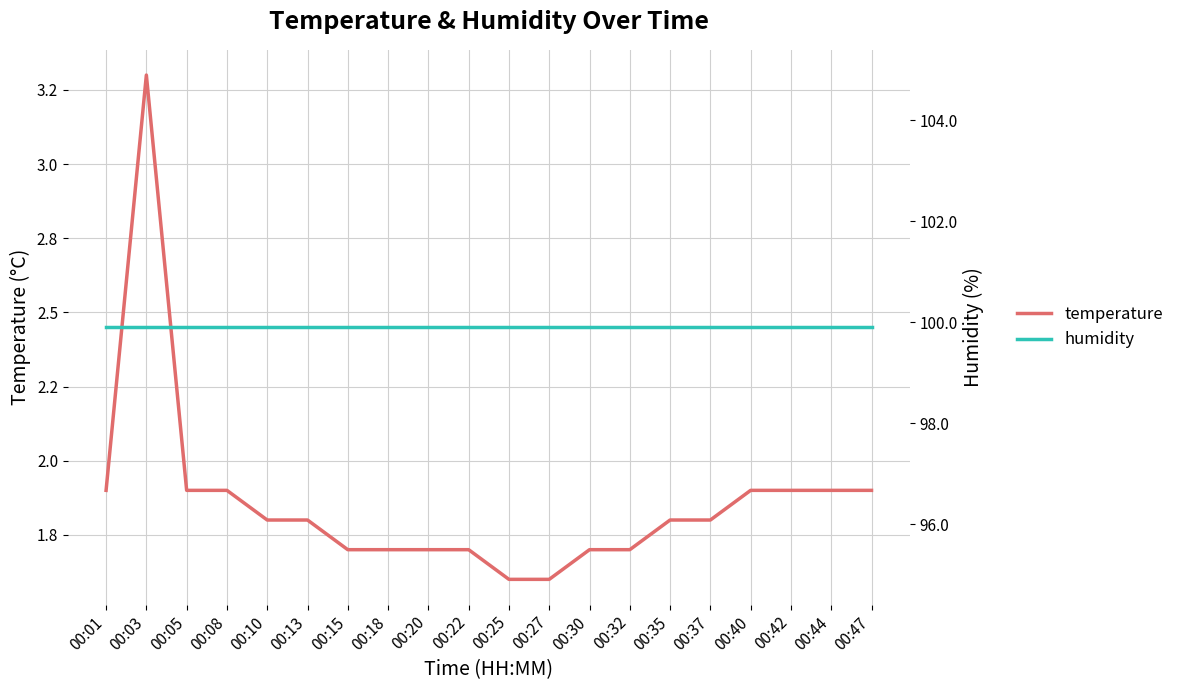

What is the difference between the second highest and minimum values in the temperature series?

0.3